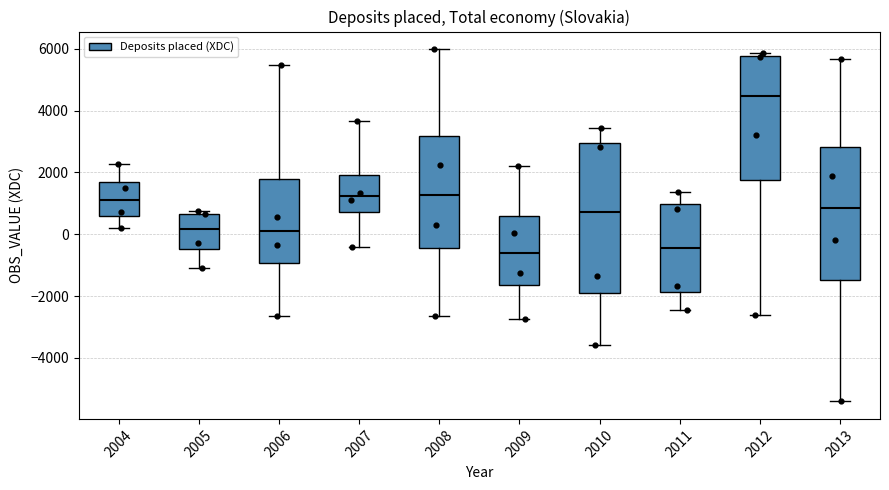

Which box has the highest median line?

2012